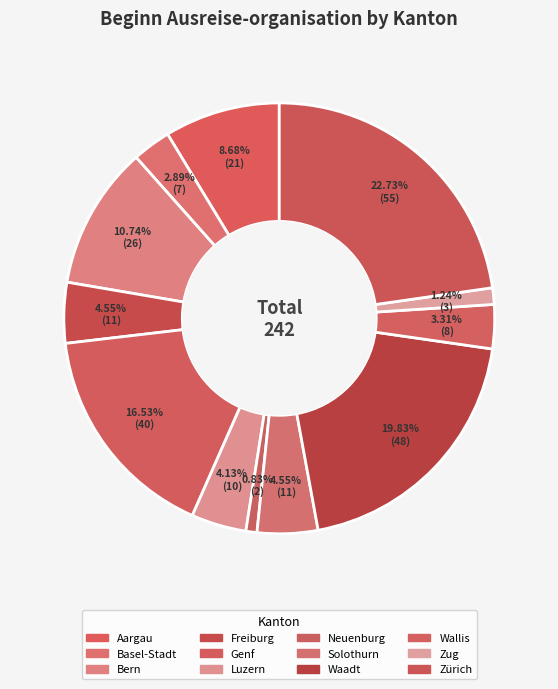

Count the number of slices in the pie.

12